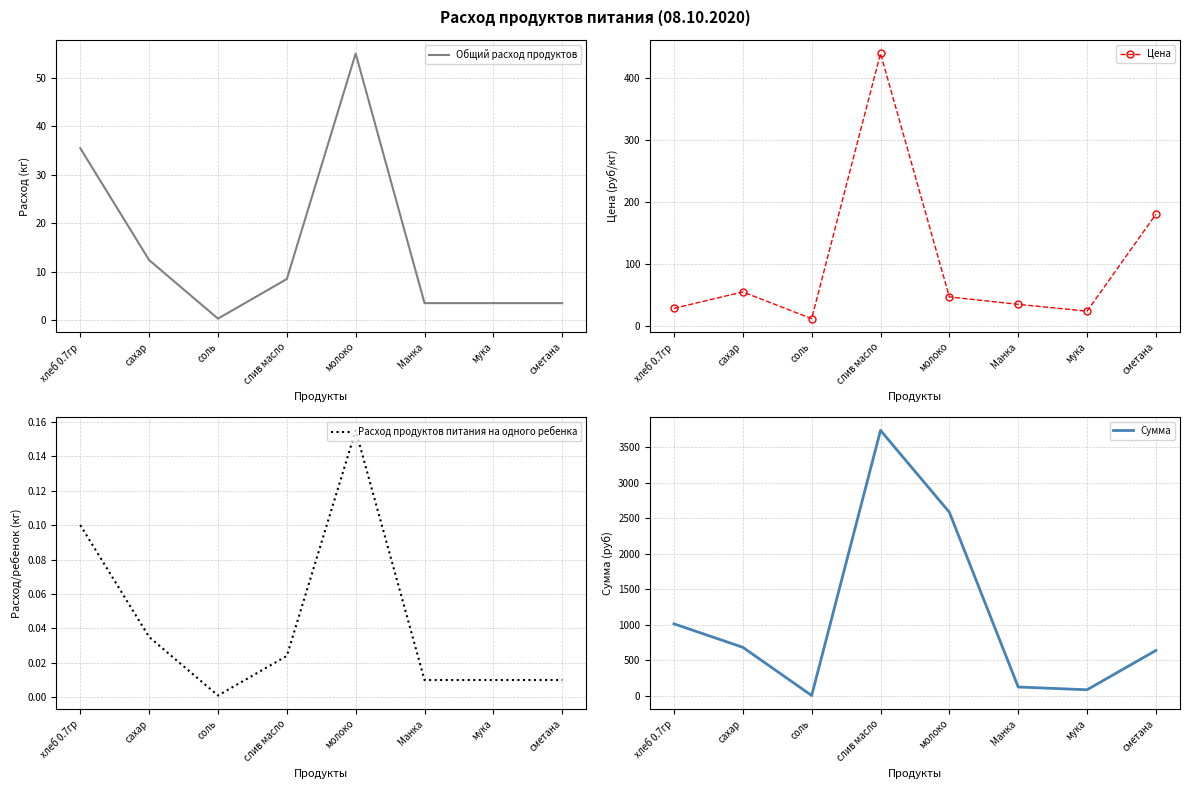

Reading left to right, transcribe all the data shown in this chart.

Общий расход продуктов: 35.5	12.4	0.4	8.5	55.0	3.5	3.5	3.5
Цена: 28.6	55.0	12.0	438.9	47.0	35.0	24.0	180.0
Расход продуктов питания на одного ребенка: 0.1	0.0	0.0	0.0	0.2	0.0	0.0	0.0
Сумма: 1014.2	683.4	4.3	3739.3	2586.2	124.2	85.2	639.0